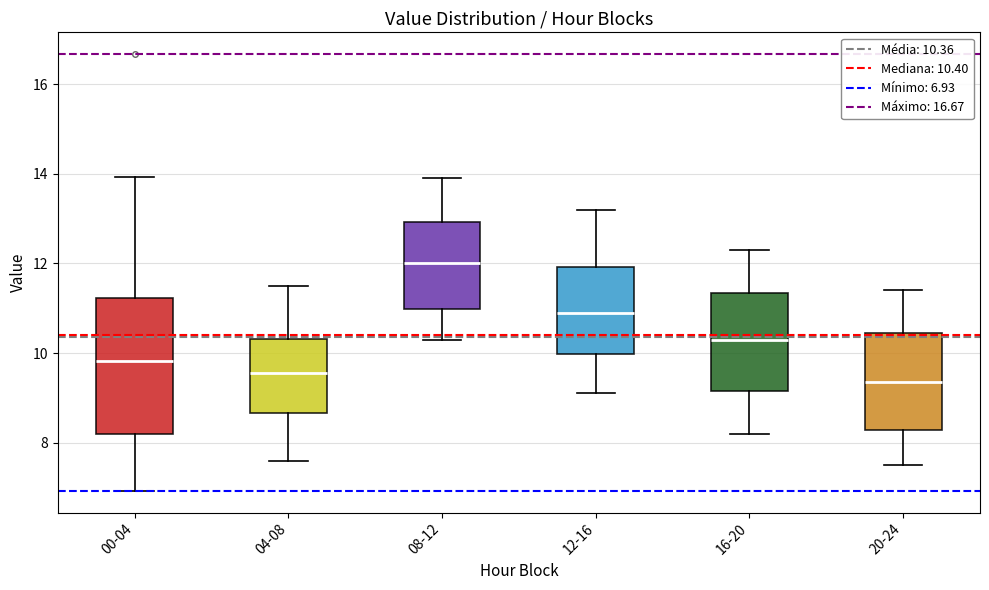

Comparing the boxes themselves (not the whiskers), which one is the tallest?

00-04